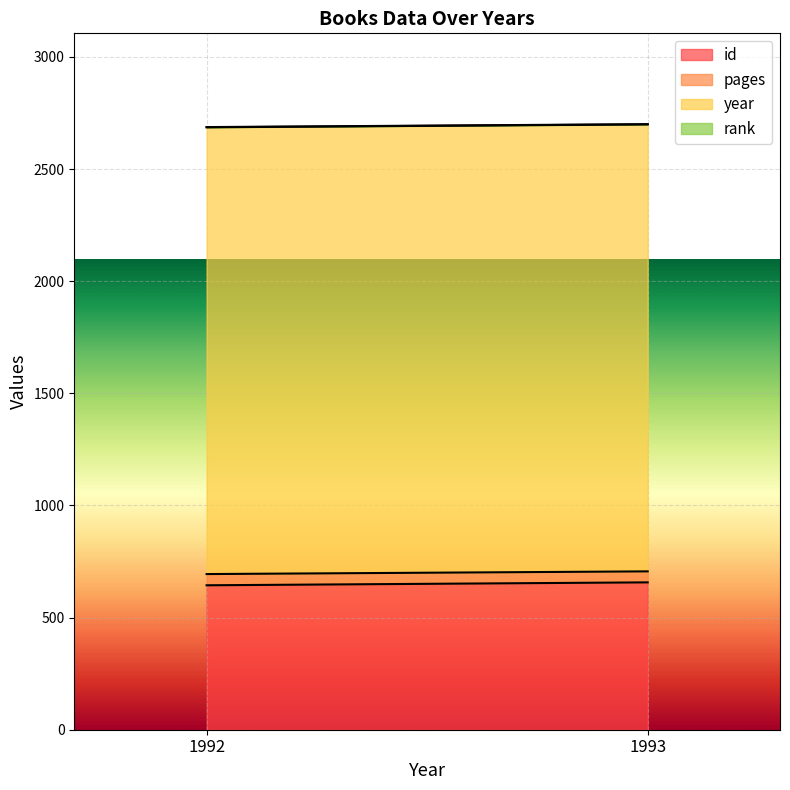

What are all the series names shown in the legend?

id, pages, year, rank